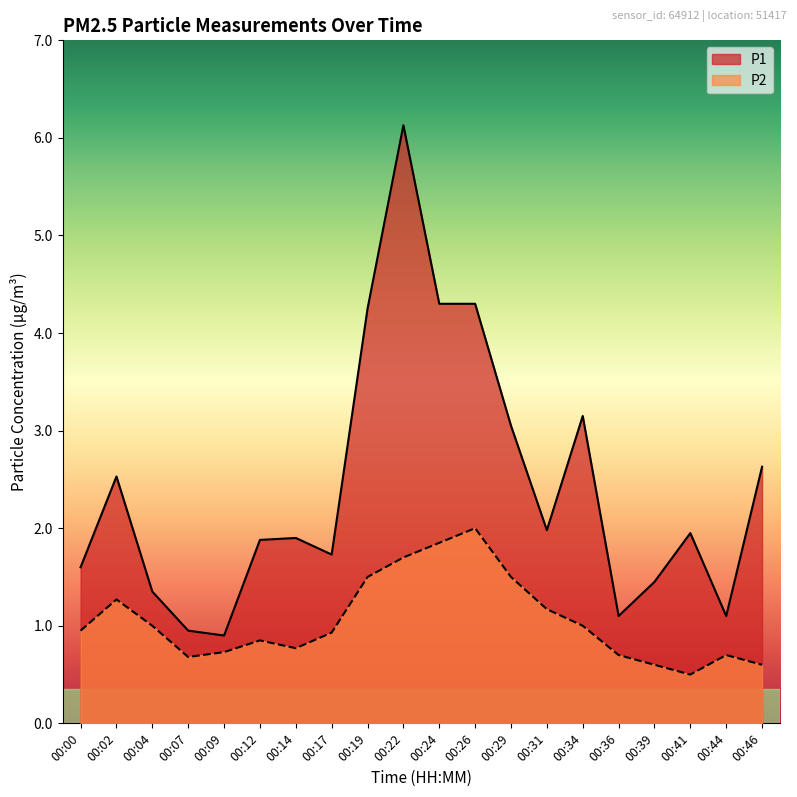

What is the difference between the maximum and minimum values in the P2 series?

1.5